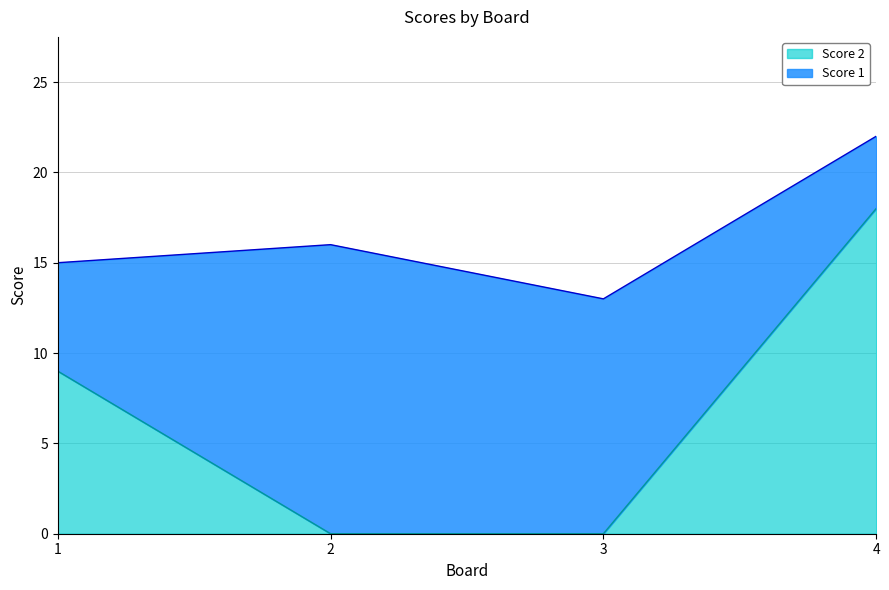

What is the sum of the values at 4 and 1?

27